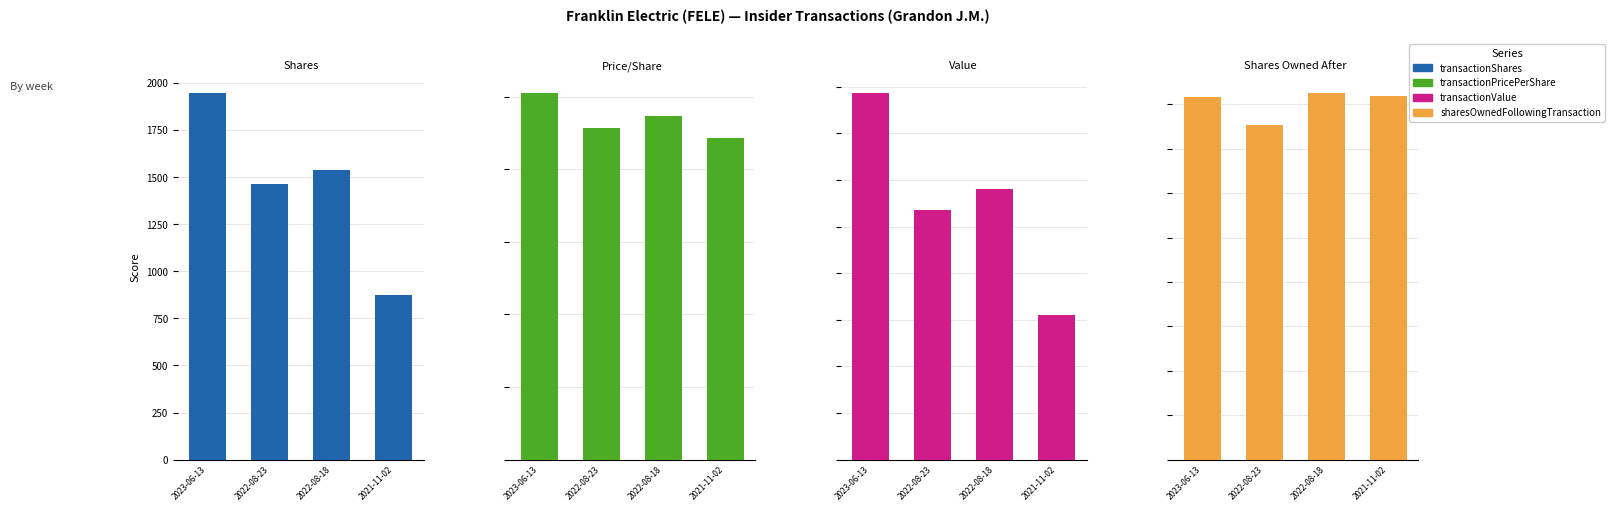

Read the transactionValue value at 2023-06-13.

196647.0